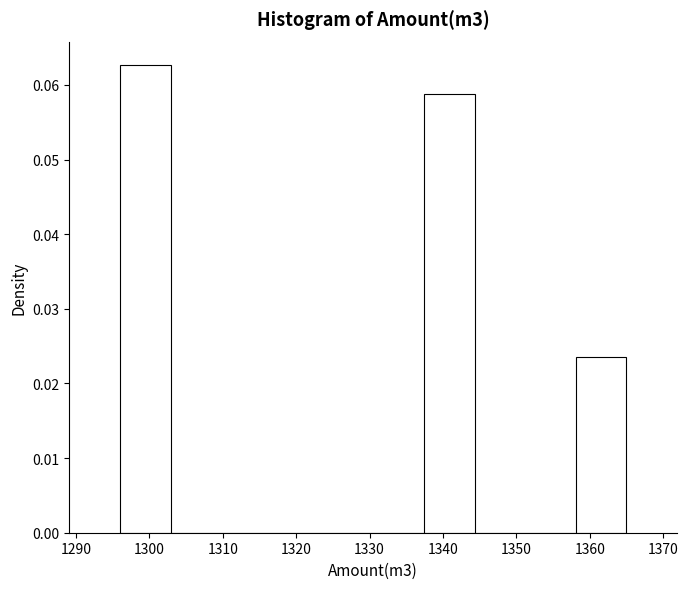

Reading left to right, list every bar in this chart as the range it spans on the x-axis followed by its height. Neither the bar edges nor the heights are printed on the chart, so give them approximately, as read against the axes.

1296.0 to 1302.9: 0.063
1302.9 to 1309.8: 0
1309.8 to 1316.7: 0
1316.7 to 1323.6: 0
1323.6 to 1330.5: 0
1330.5 to 1337.4: 0
1337.4 to 1344.3: 0.059
1344.3 to 1351.2: 0
1351.2 to 1358.1: 0
1358.1 to 1365.0: 0.024